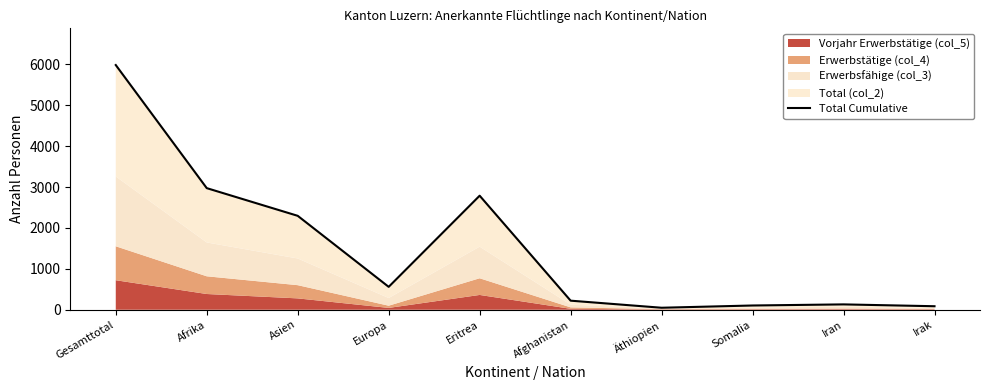

How many lines are shown in the chart?

1